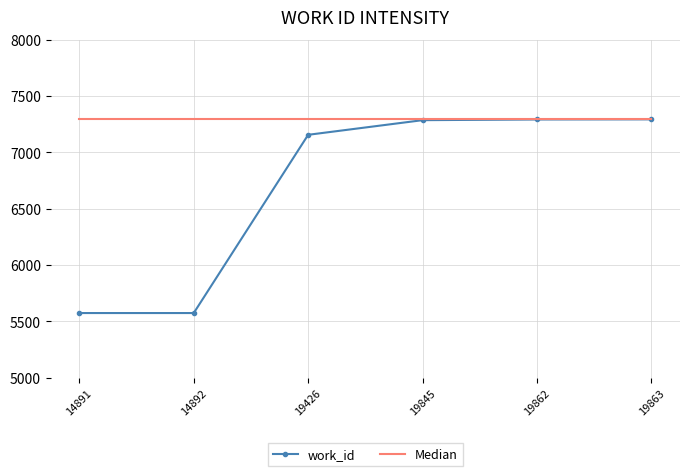

What is the highest value of the Median series?

7294